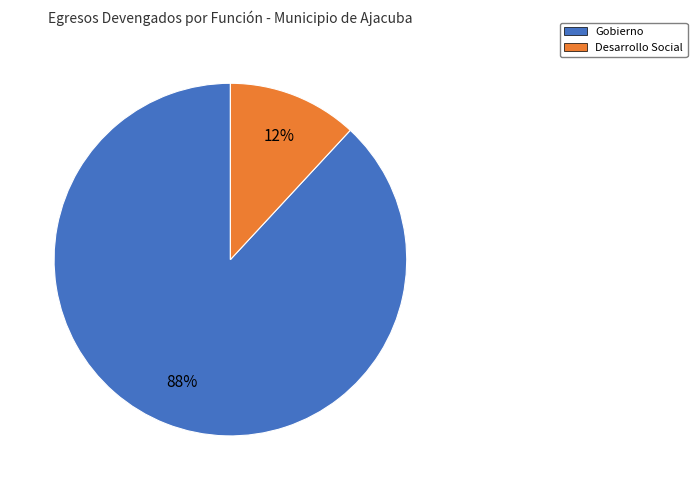

To the nearest percent, what is the average slice percentage?

50%